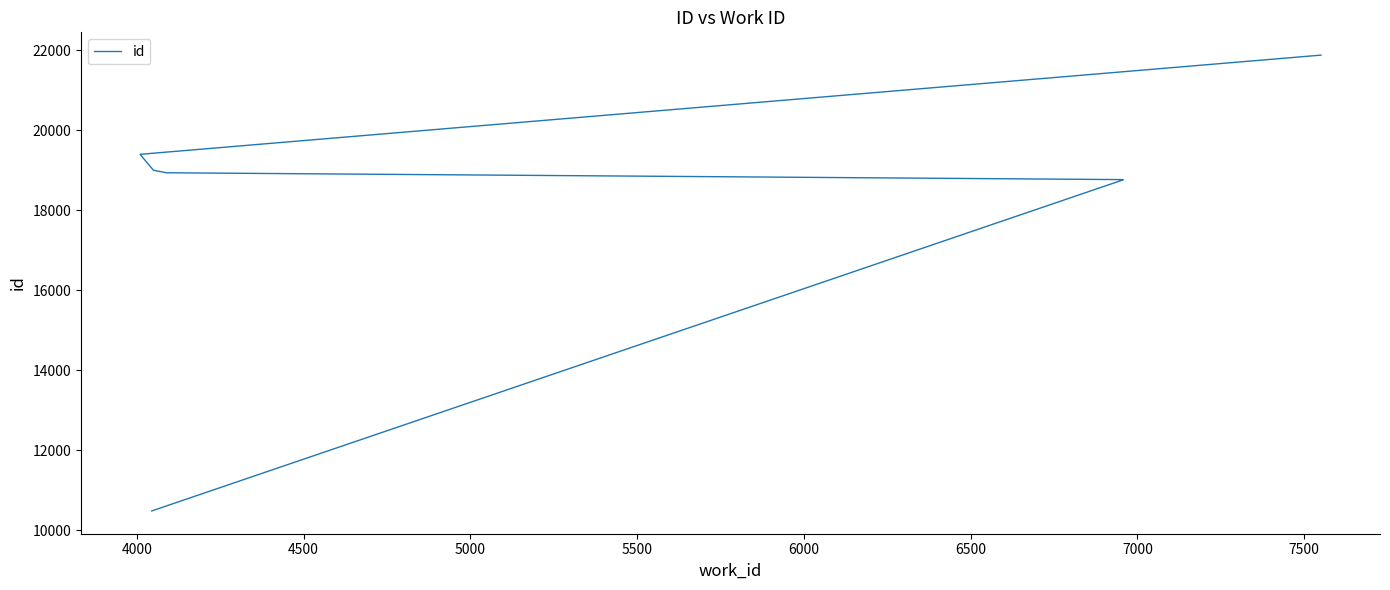

The chart shows a value of 35281 at 8000. True or false?

False